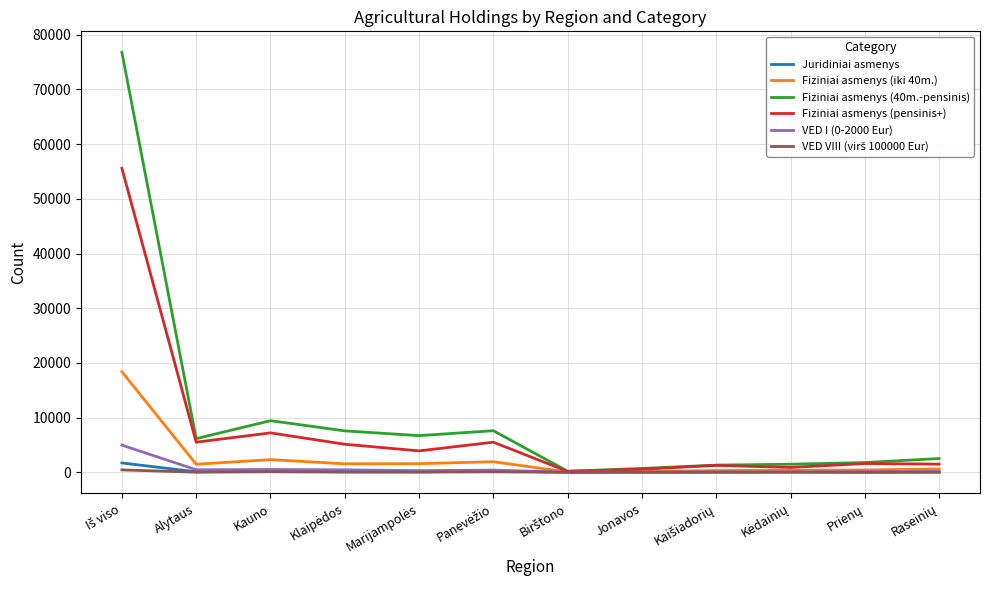

In VED I (0-2000 Eur), how many points are lower than both neighbors (excluding endpoints)?

4